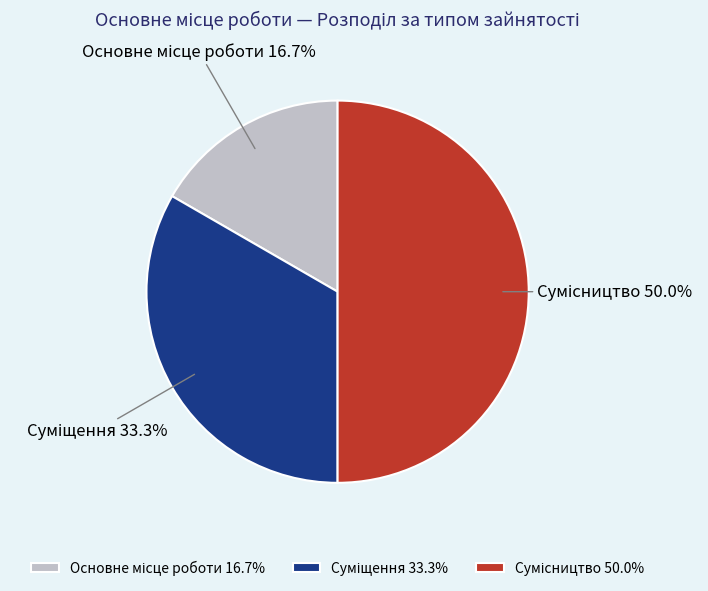

What is the largest slice in the pie chart?

Сумісництво